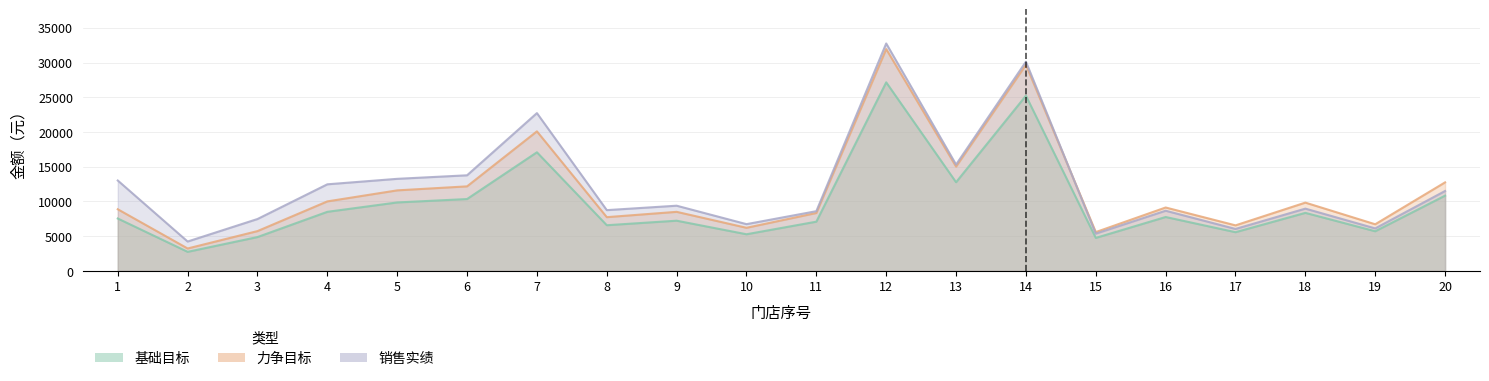

At which category is the sum across all series the highest?

12